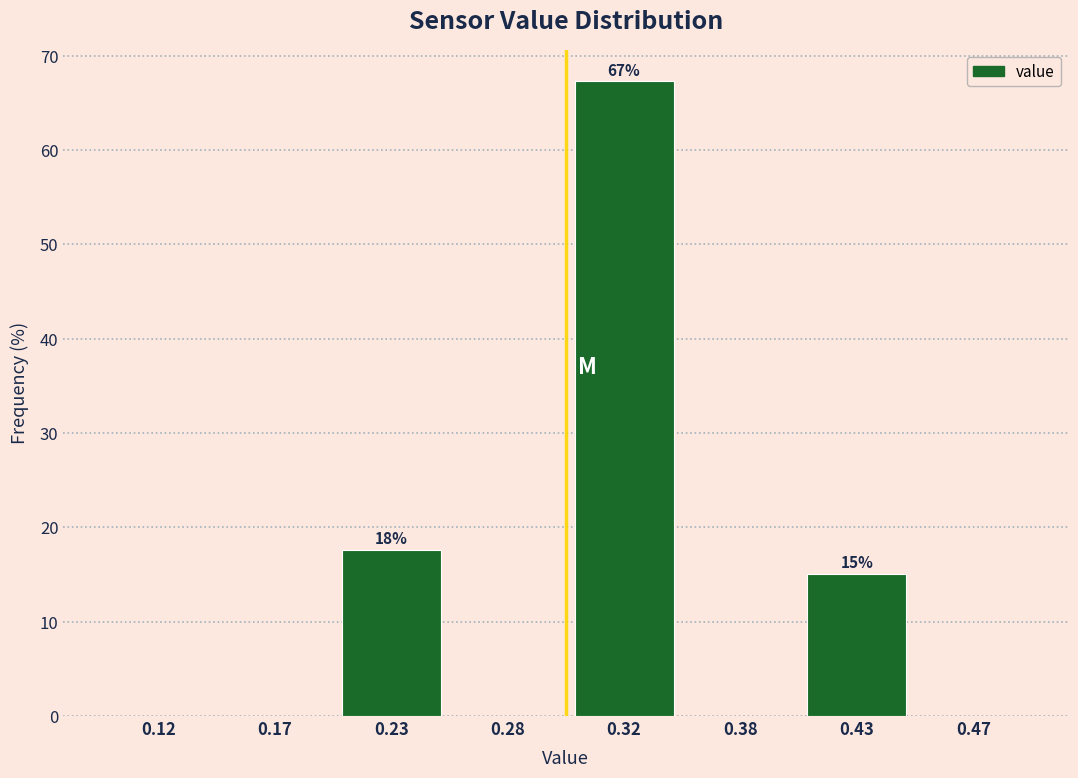

Reading left to right, extract all data points from this chart.

0.12=0.0	0.17=0.0	0.23=17.6	0.28=0.0	0.32=67.3	0.38=0.0	0.43=15.1	0.47=0.0